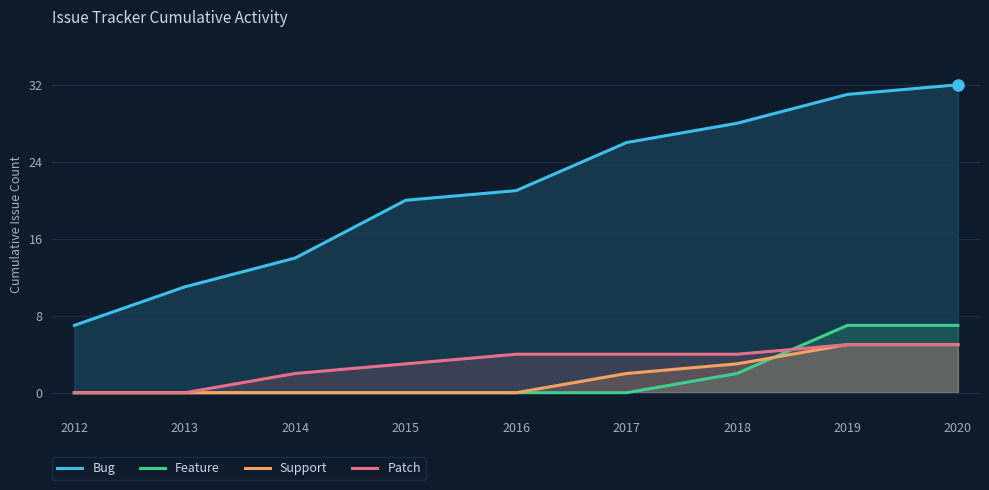

At which category does the chart reach its peak across all series?

2020